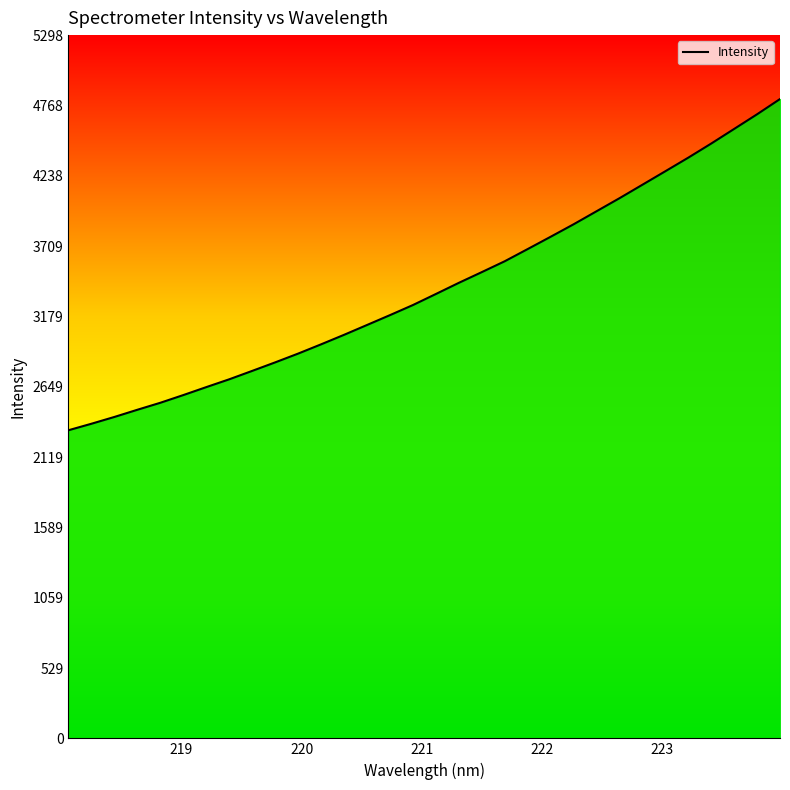

Rank the categories by value from lowest to highest.

218.0596, 218.2508, 218.442, 218.6332, 218.8244, 219.0156, 219.2067, 219.3979, 219.589, 219.7801, 219.9712, 220.1623, 220.3533, 220.5444, 220.7354, 220.9264, 221.1174, 221.3083, 221.4993, 221.6902, 221.8812, 222.0721, 222.263, 222.4538, 222.6447, 222.8355, 223.0264, 223.2172, 223.408, 223.5987, 223.7895, 223.9802